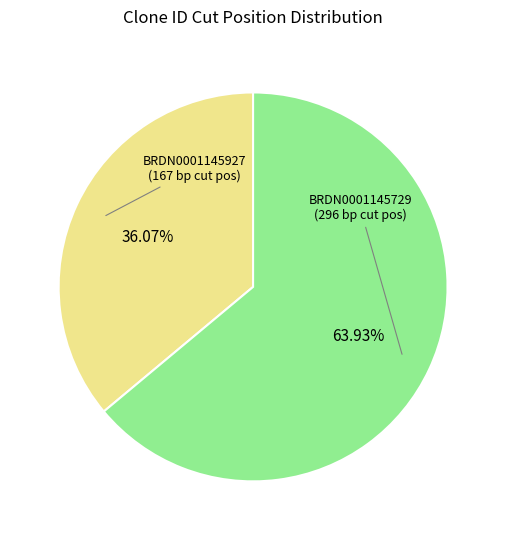

To the nearest percent, what is the difference between the largest and smallest slice percentages?

28%